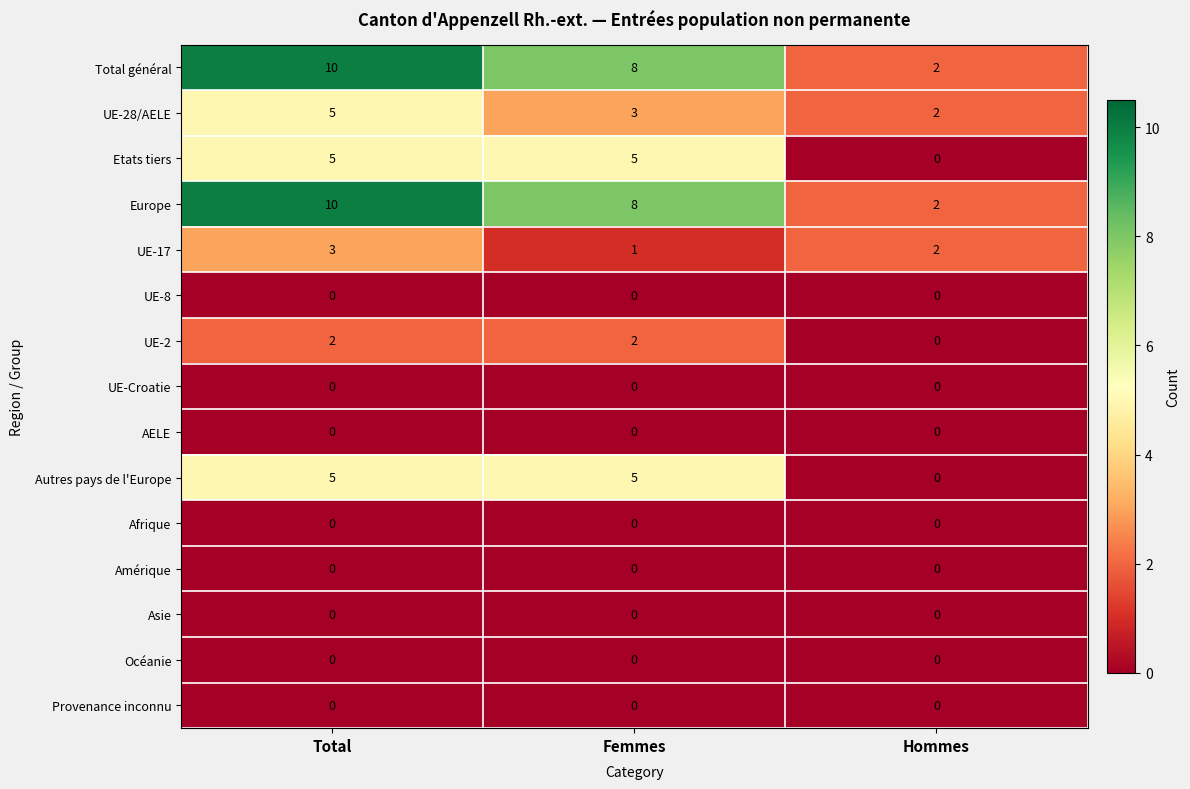

What is the maximum value shown in the chart?

10